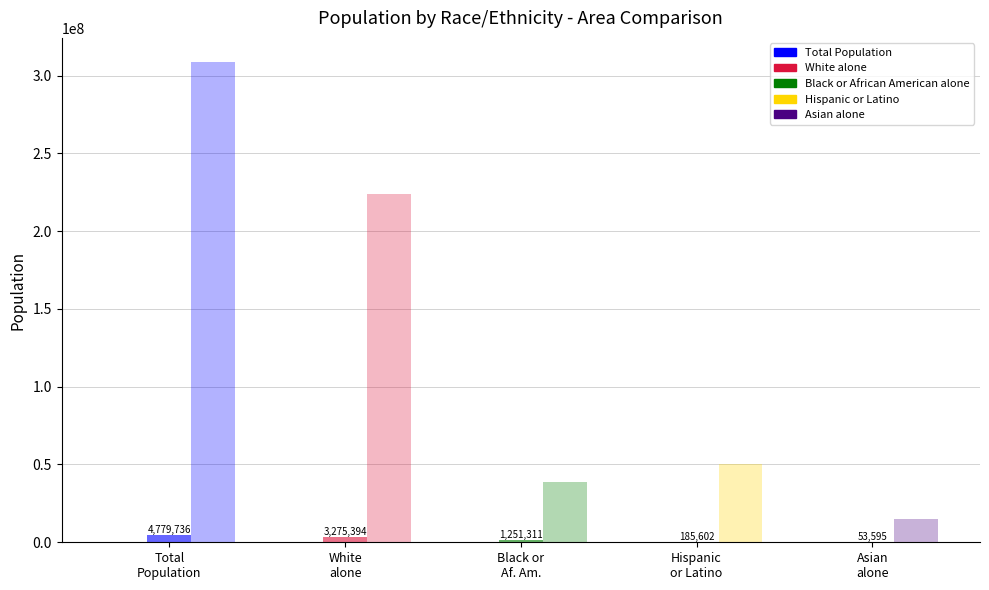

Does the chart contain stacked bars?

No